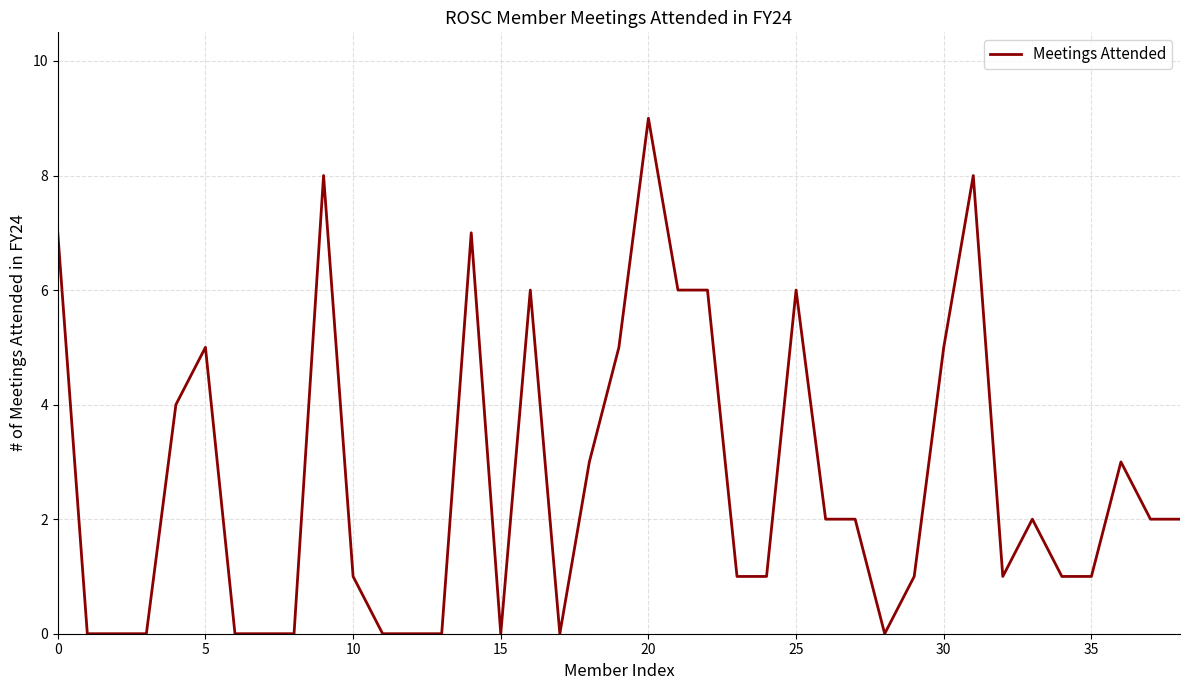

What is the greatest value displayed?

9